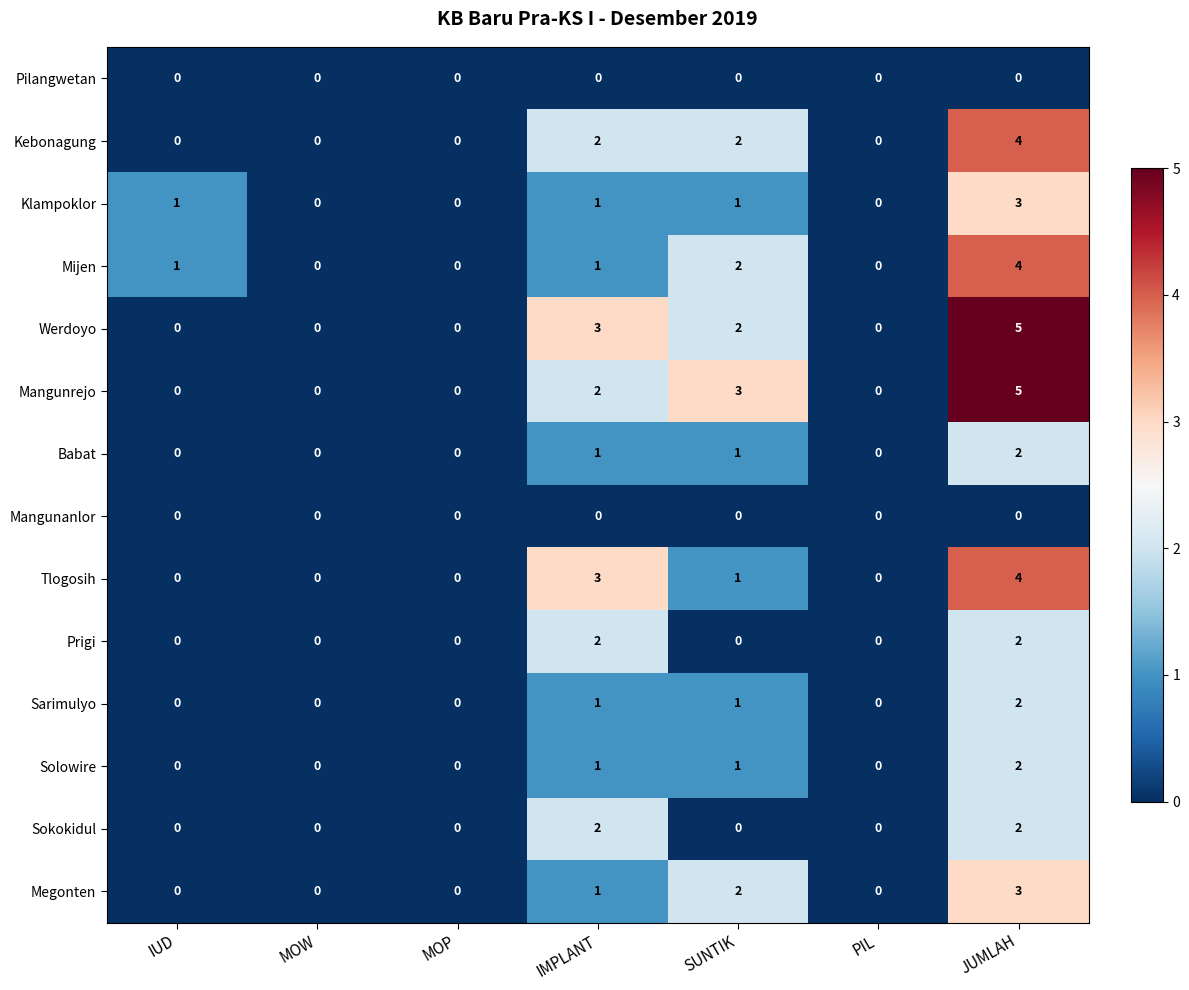

What is the sum of all Prigi values?

4